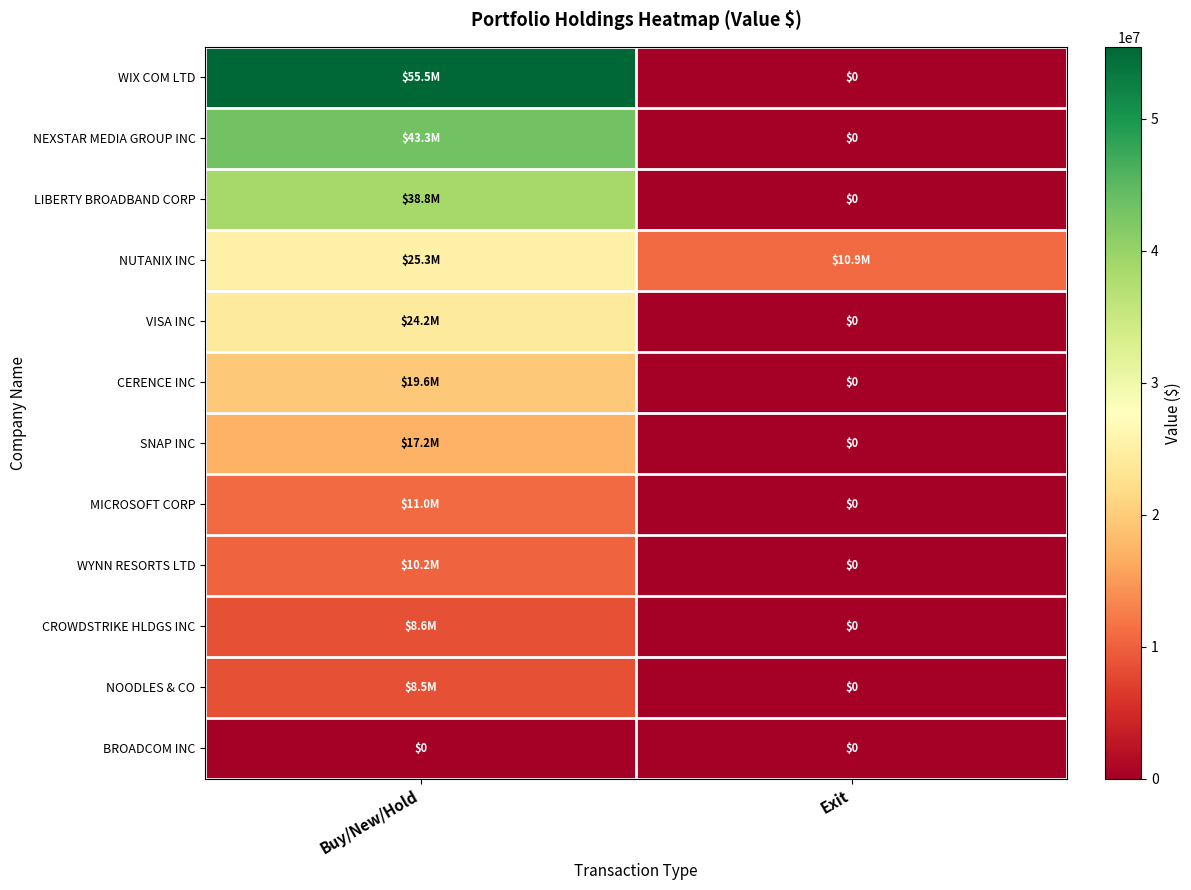

At which category does the chart reach its minimum across all series?

Exit